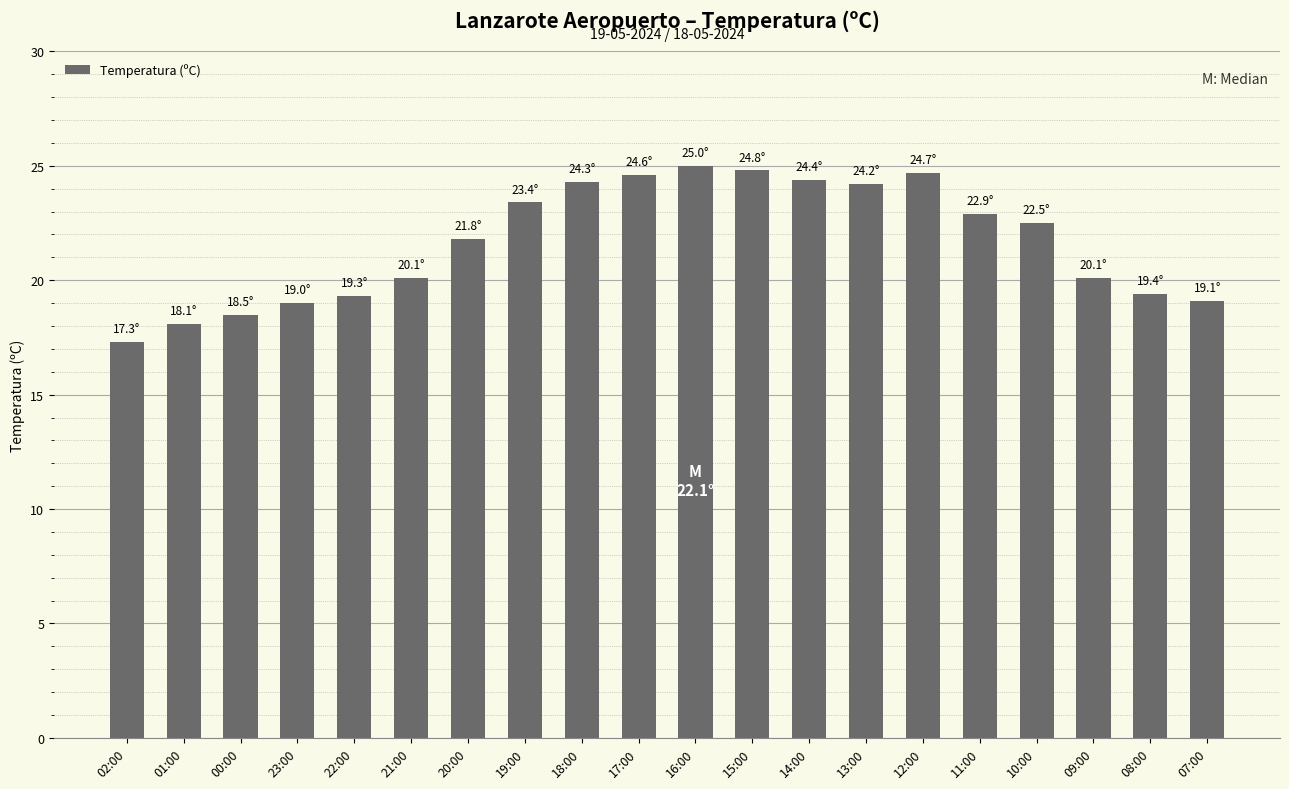

What is the label of the 7th bar from the left?

20:00